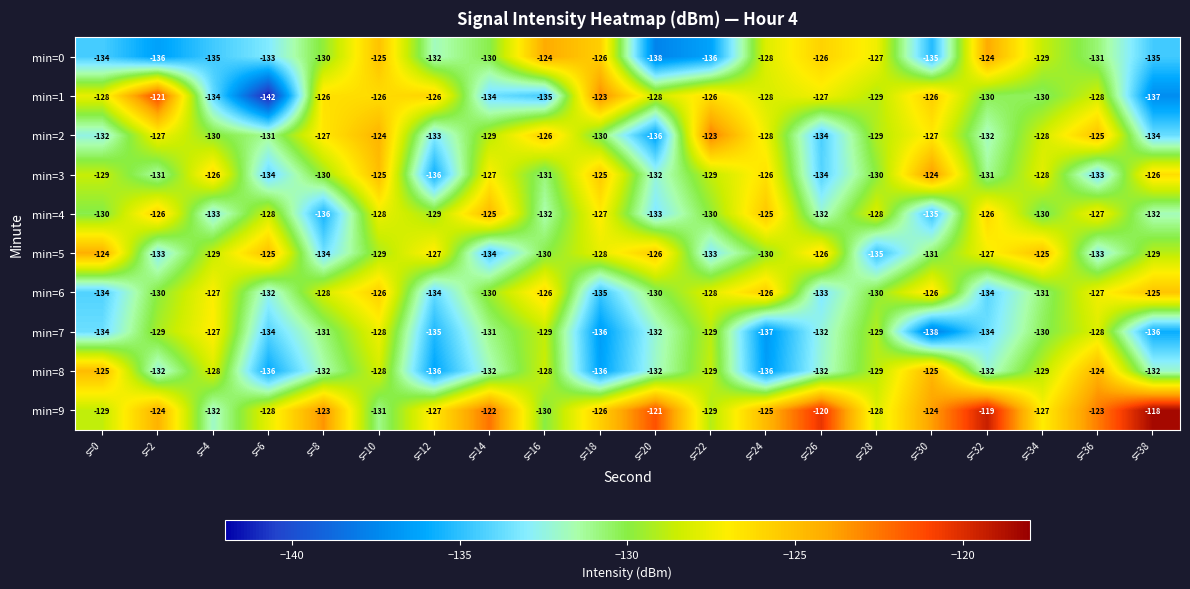

At which label is min=8 closest to -130?

s=22